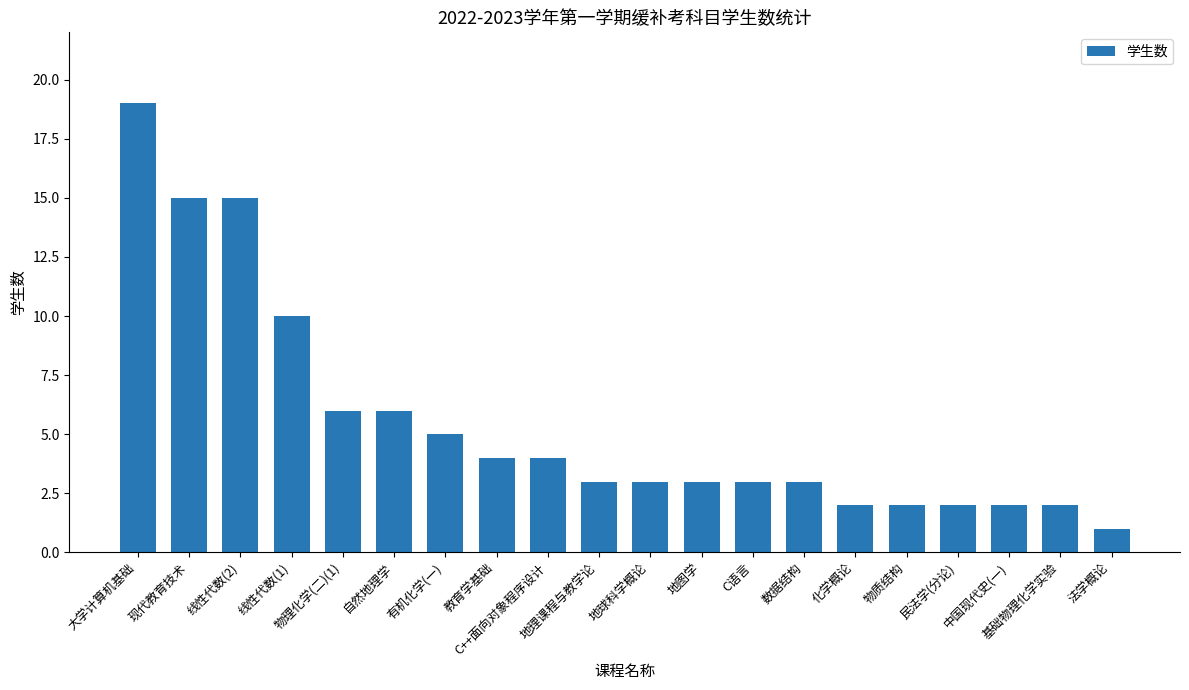

What is the change in value from 大学计算机基础 to 教育学基础?

-15